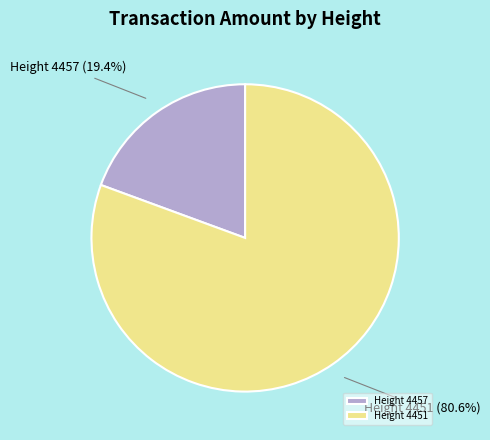

Is the sum of Height 4457 and Height 4451 greater than half?

Yes